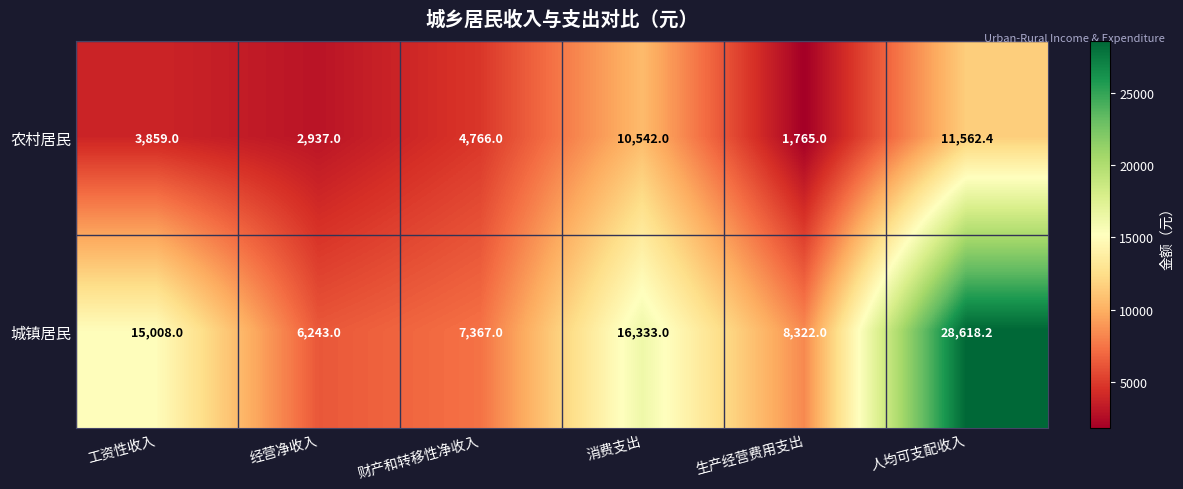

At which category is the sum across all series the highest?

人均可支配收入